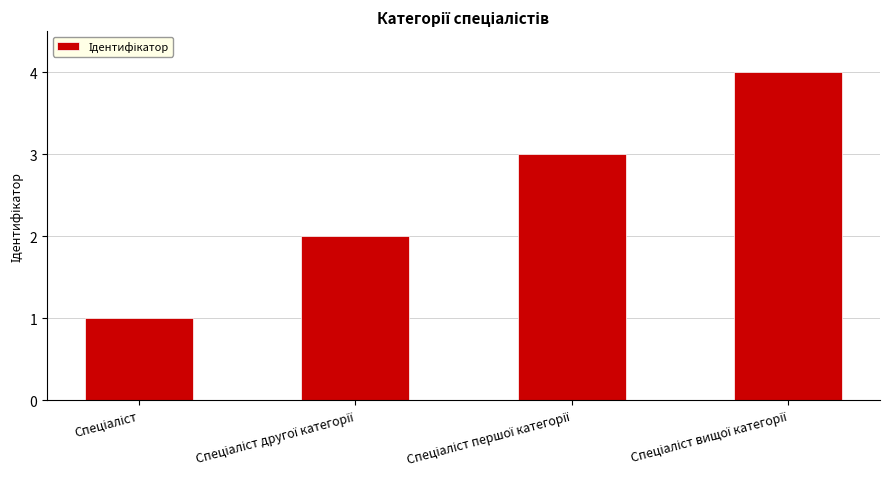

What is the sum of all values?

10